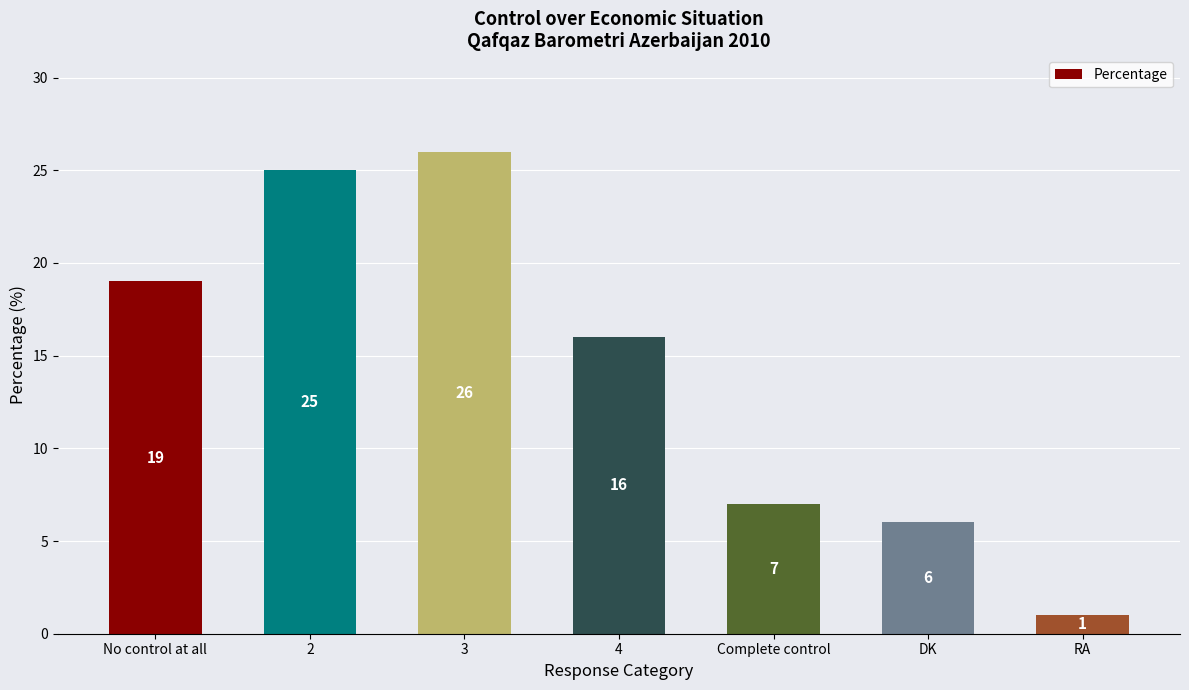

Reading right to left, what are all the values shown in this chart?

1	6	7	16	26	25	19